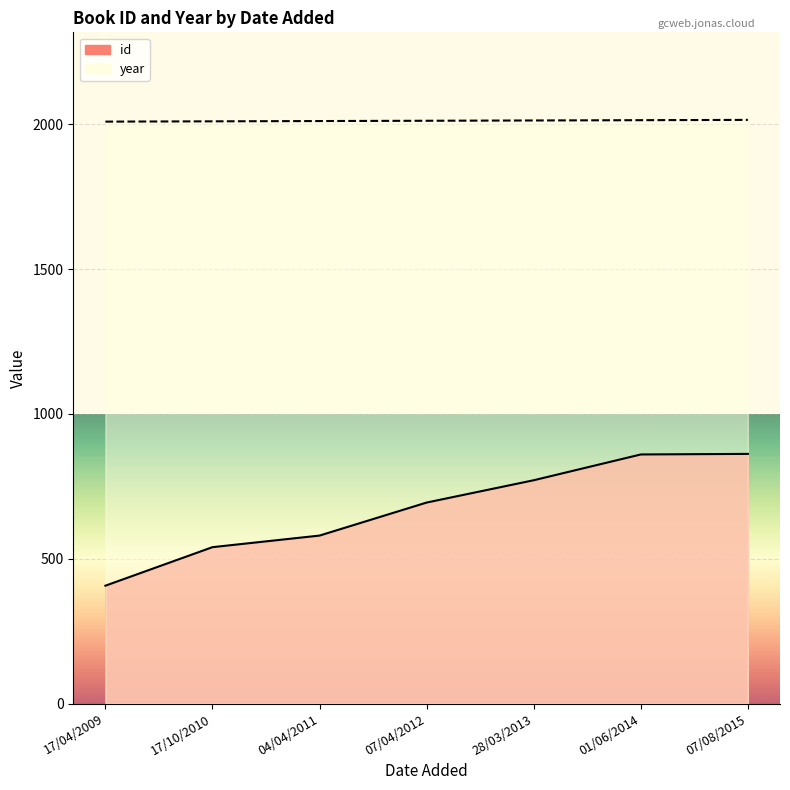

Does the chart display data point markers on the line(s)?

No